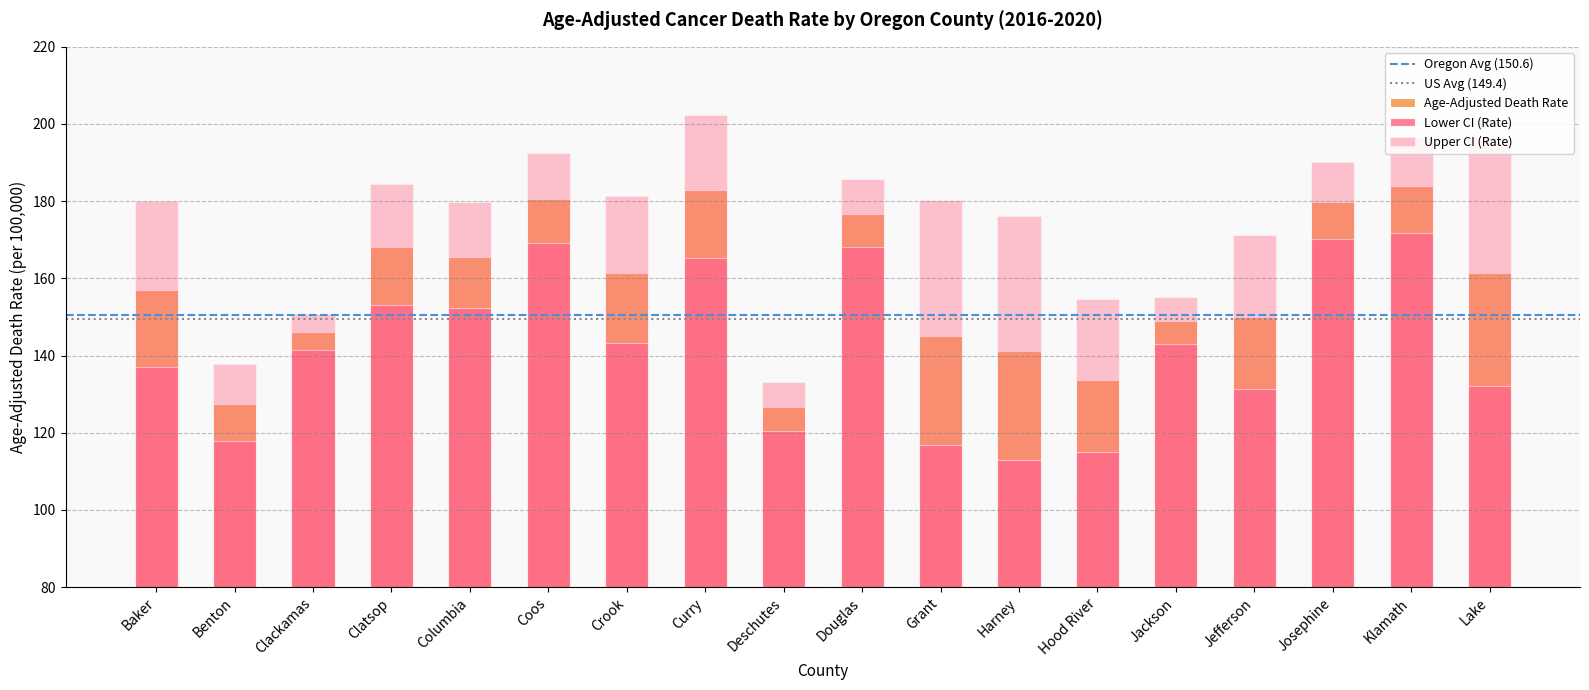

List the labels in order of Upper CI value, smallest first.

Deschutes, Benton, Clackamas, Hood River, Jackson, Jefferson, Harney, Columbia, Baker, Grant, Crook, Clatsop, Douglas, Josephine, Coos, Klamath, Lake, Curry